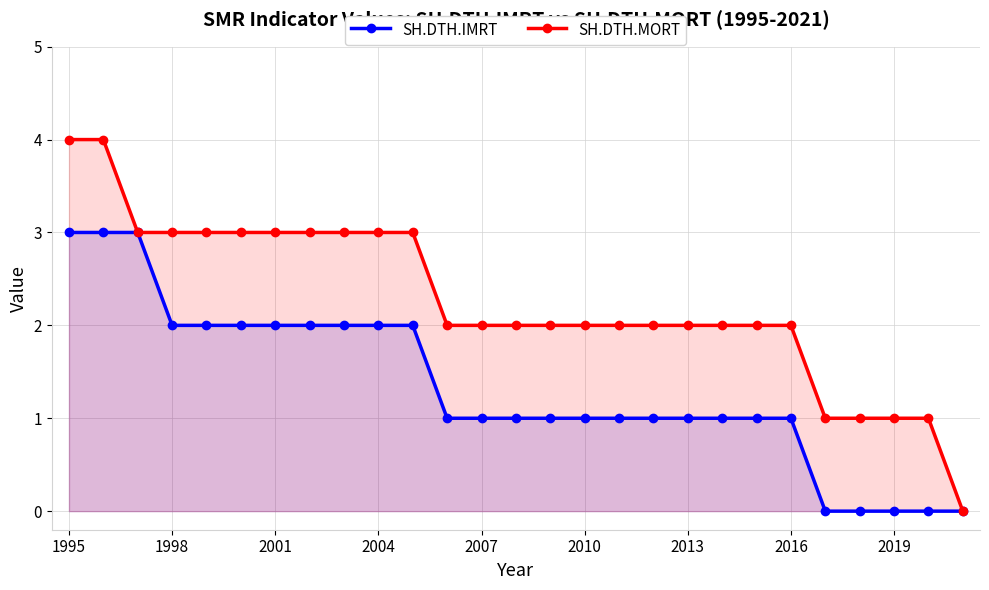

What is the difference between the highest and lowest values at 2007?

1